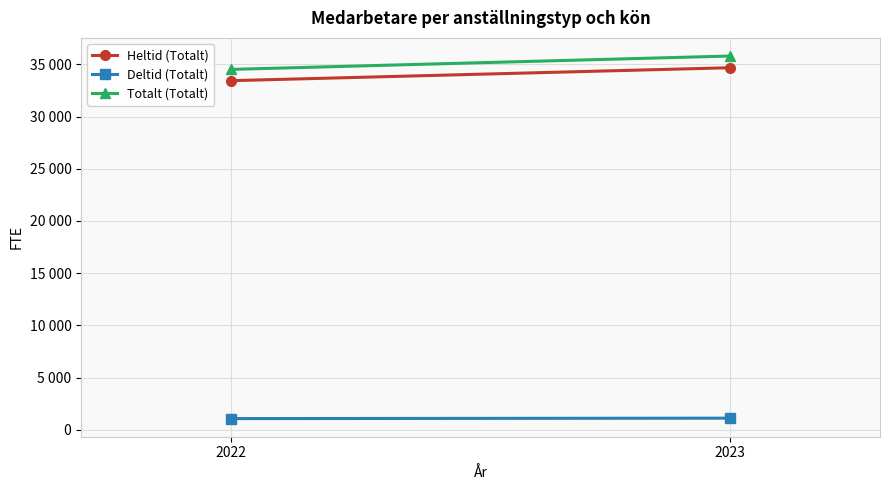

At which category is the sum across all series the highest?

2023